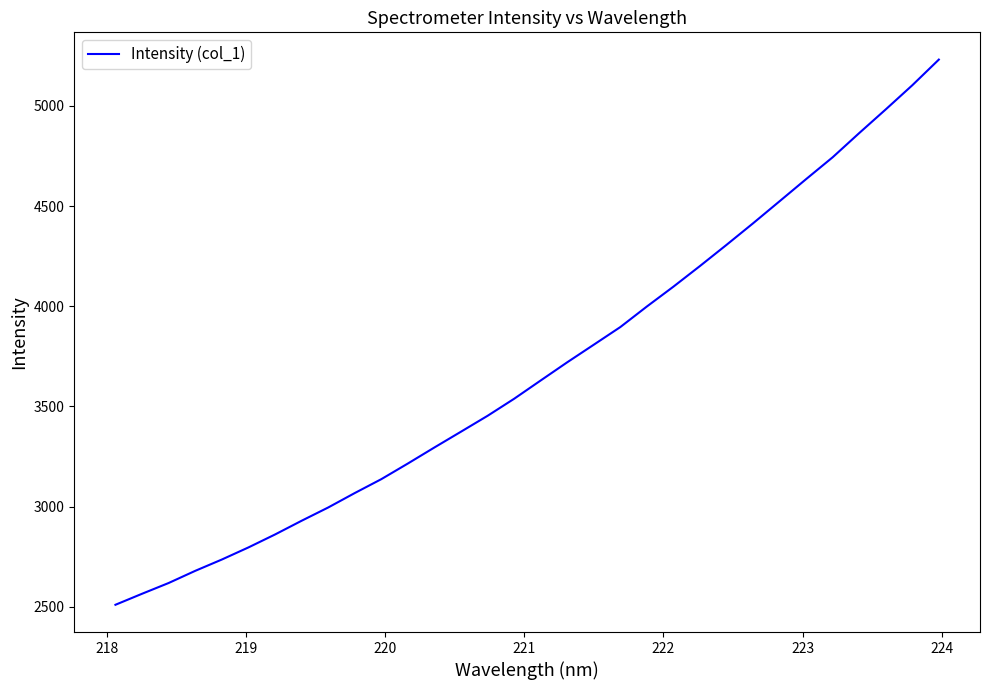

What is the difference between the maximum and minimum values?

2720.5